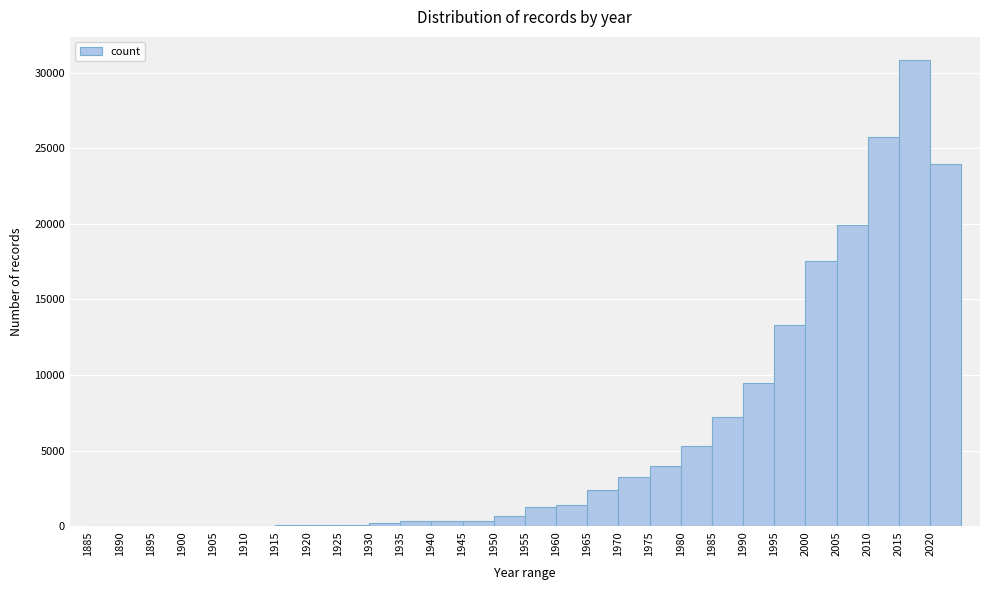

Reading left to right, list every bar in this chart as the range it spans on the x-axis followed by its height. The values are not printed on the chart, so give them approximately, as read against the axis.

1885 to 1890: under 500
1890 to 1895: 0
1895 to 1900: under 500
1900 to 1905: 0
1905 to 1910: 0
1910 to 1915: under 500
1915 to 1920: under 500
1920 to 1925: under 500
1925 to 1930: under 500
1930 to 1935: under 500
1935 to 1940: under 500
1940 to 1945: under 500
1945 to 1950: under 500
1950 to 1955: 500
1955 to 1960: 1000
1960 to 1965: 1500
1965 to 1970: 2500
1970 to 1975: 3500
1975 to 1980: 4000
1980 to 1985: 5500
1985 to 1990: 7000
1990 to 1995: 9500
1995 to 2000: 13500
2000 to 2005: 17500
2005 to 2010: 20000
2010 to 2015: 26000
2015 to 2020: 31000
2020 to 2025: 24000